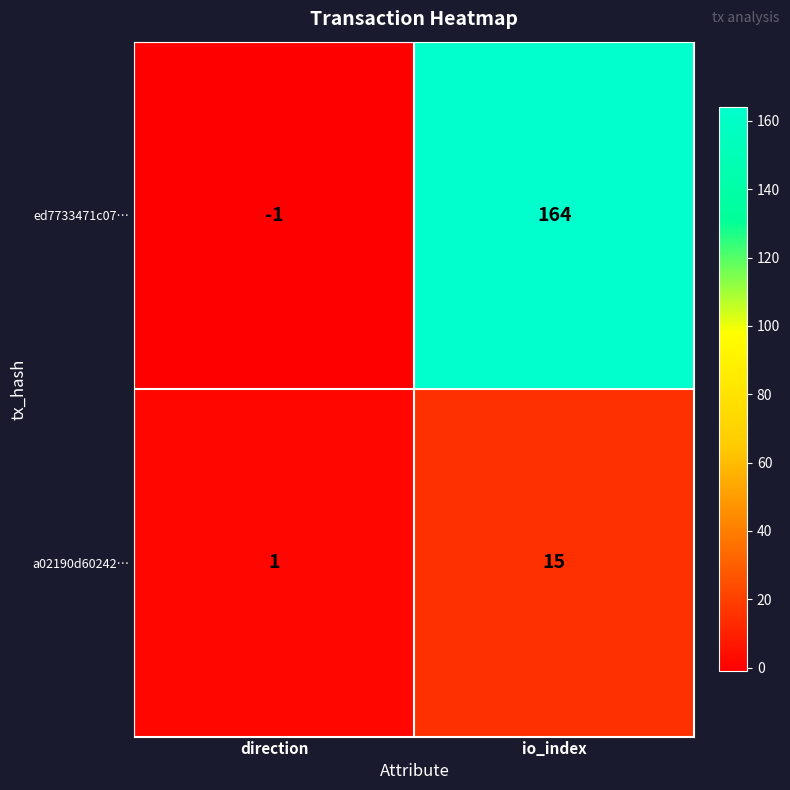

At which label is a02190d60242… closest to 8?

direction